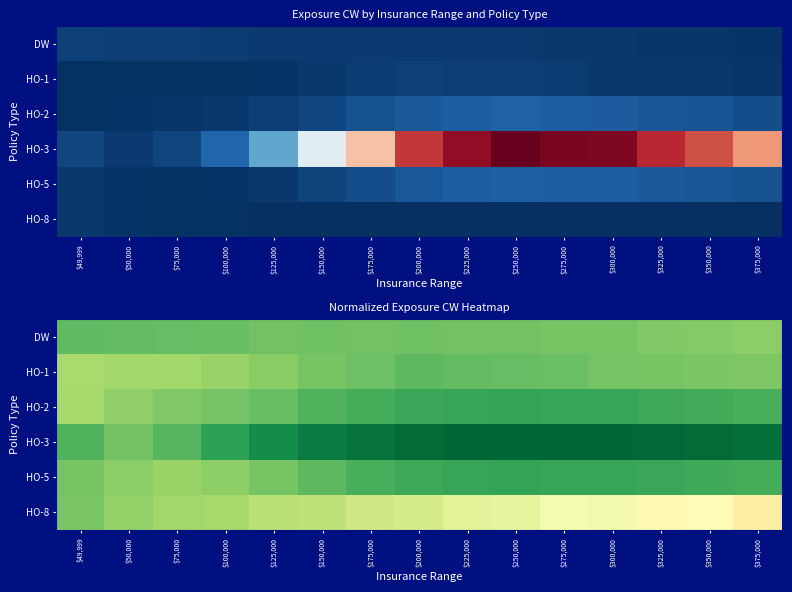

Which category has the highest value in the HO-1 series?

$200,000